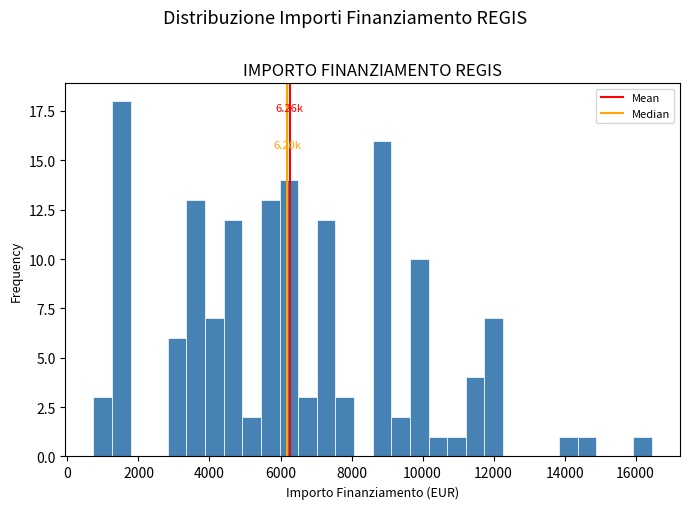

Around what value on the x-axis is the tallest bar? Give the approximate position of its centre, as read against the axis.

1600